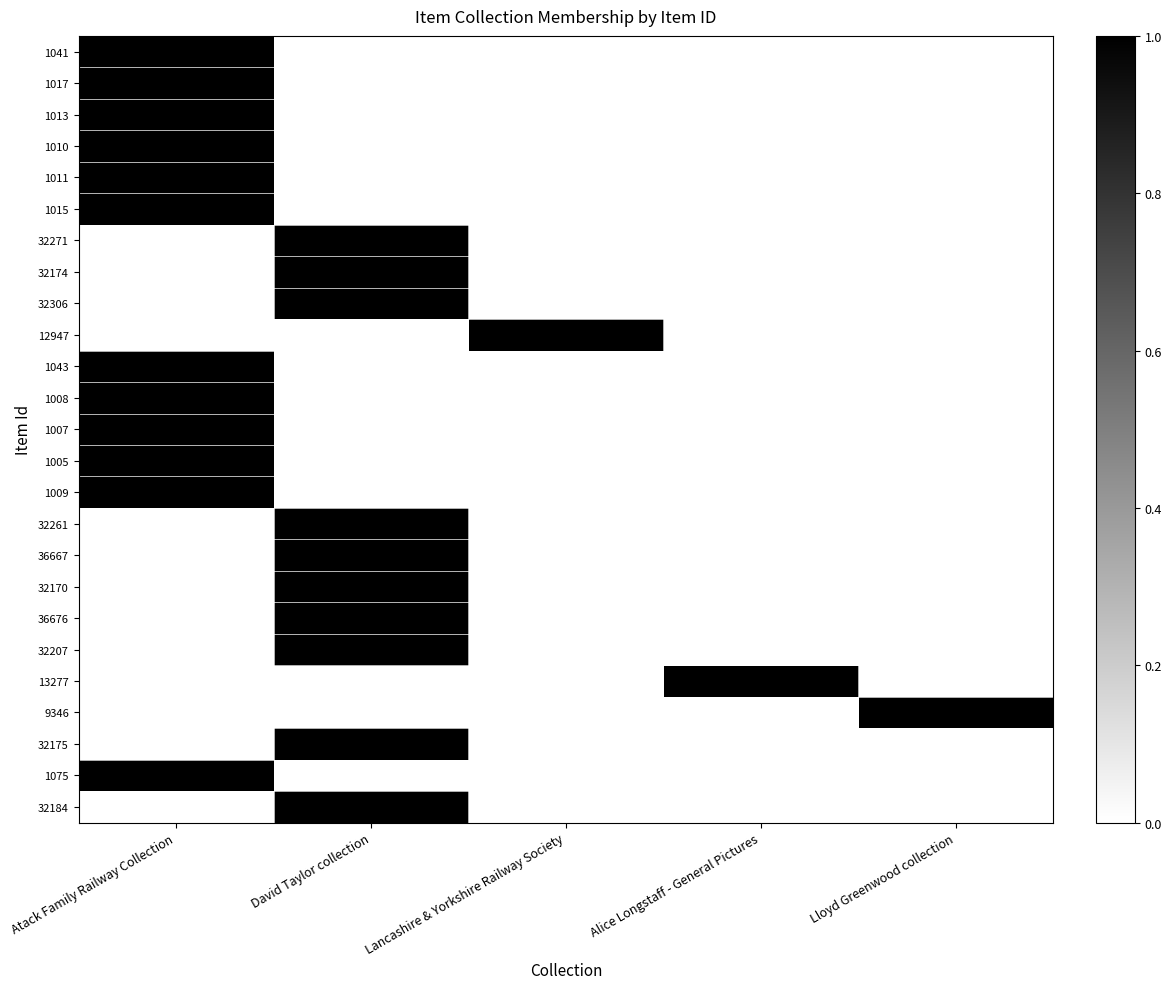

At which category does the chart reach its peak across all series?

Atack Family Railway Collection